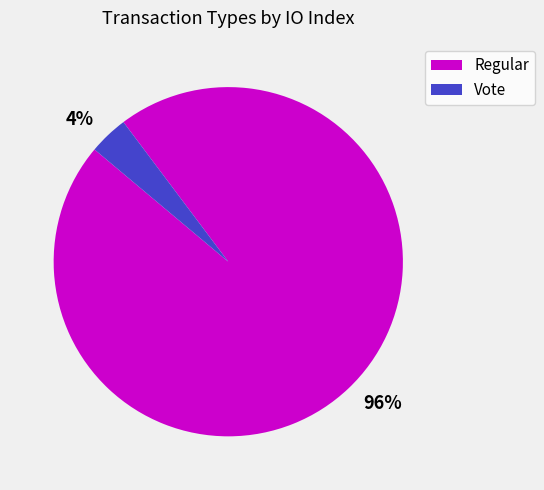

Which slice is the largest?

96%